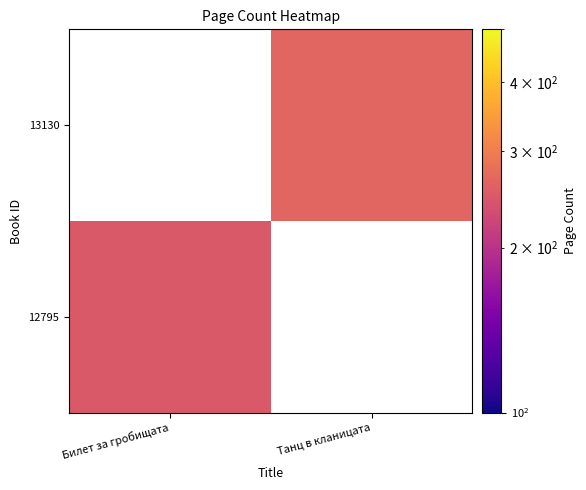

The value of 13130 at Танц в кланицата is 264.0. True or false?

True